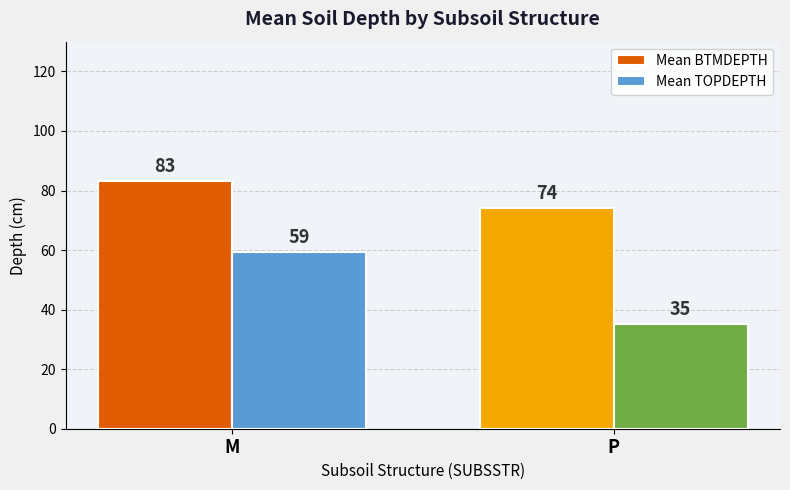

At how many categories does at least one series exceed 45?

2